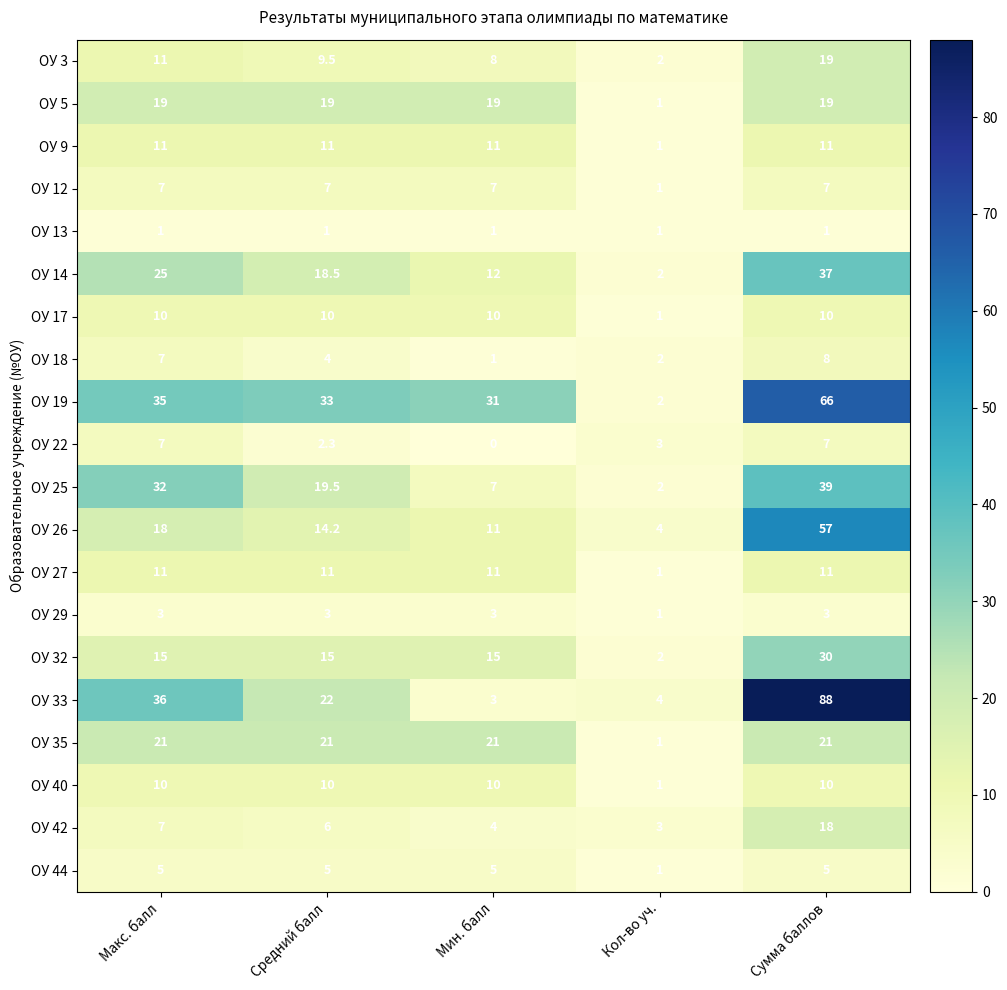

Which label corresponds to the smallest value in the chart?

Мин. балл